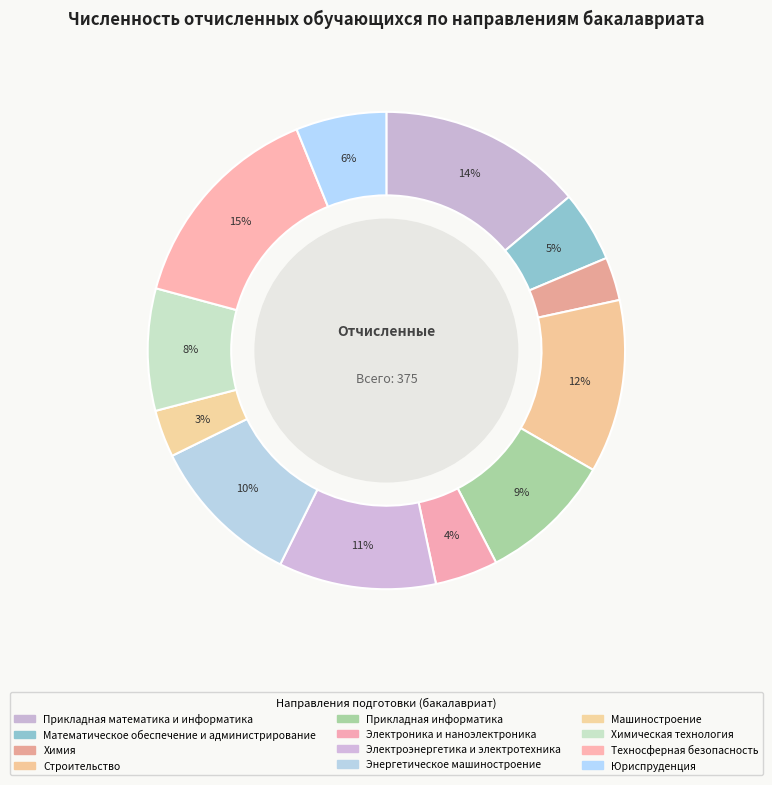

What percentage is the Электроника и наноэлектроника slice, to the nearest percent?

4%